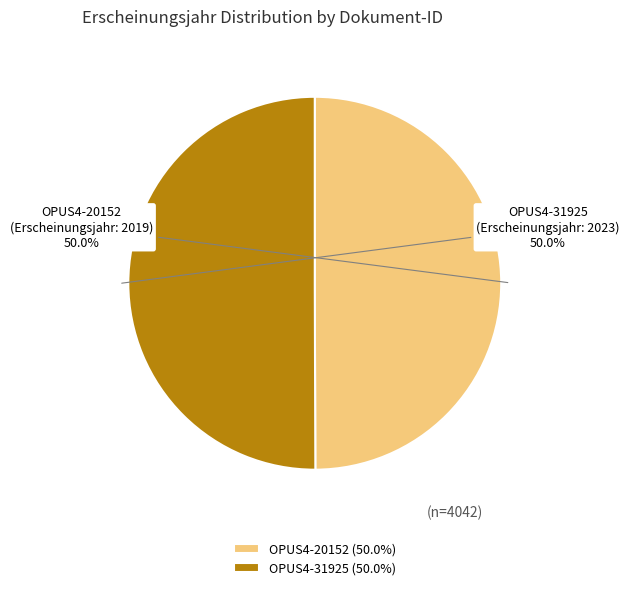

Combined, what portion of the pie is OPUS4-20152 and OPUS4-31925?

100.0%